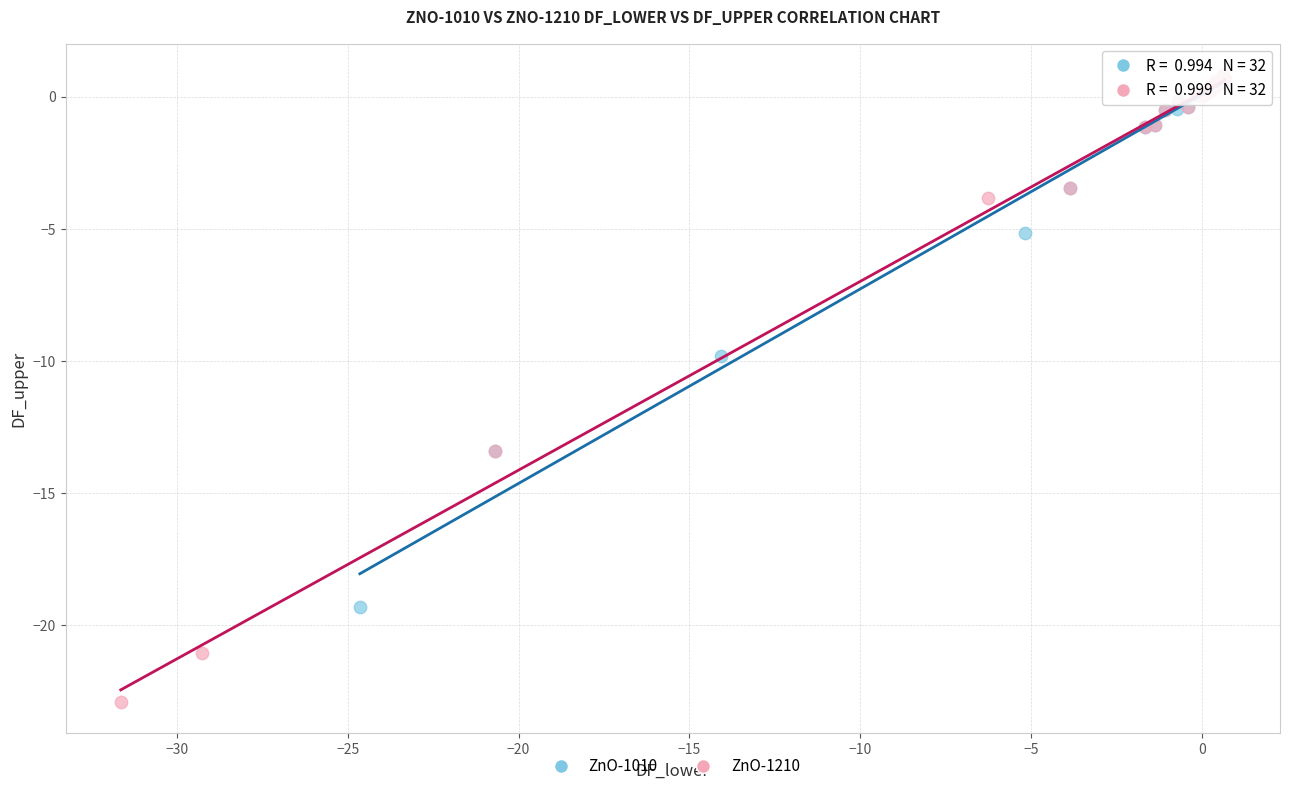

Which series has the widest spread of Y values?

ZnO-1210